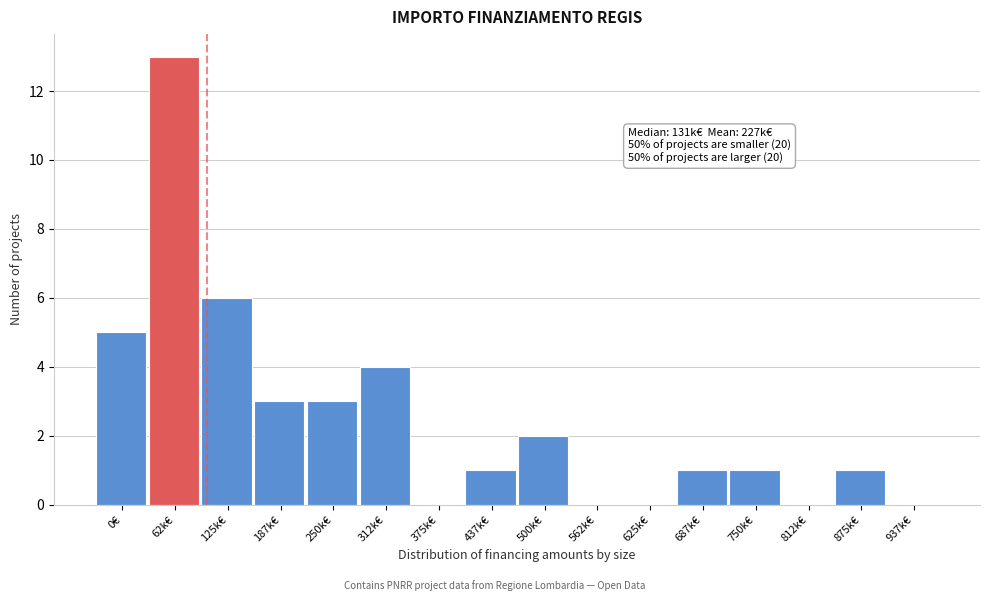

Reading left to right, extract all data points from this chart.

0€=5	62k€=13	125k€=6	187k€=3	250k€=3	312k€=4	375k€=0	437k€=1	500k€=2	562k€=0	625k€=0	687k€=1	750k€=1	812k€=0	875k€=1	937k€=0